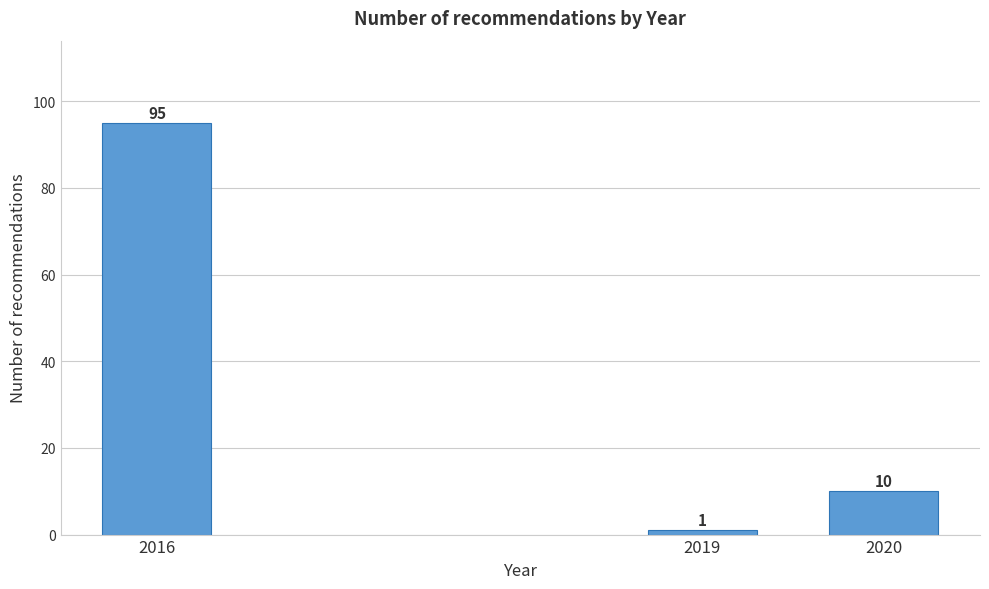

Reading left to right, list all the values displayed in this chart.

95	1	10